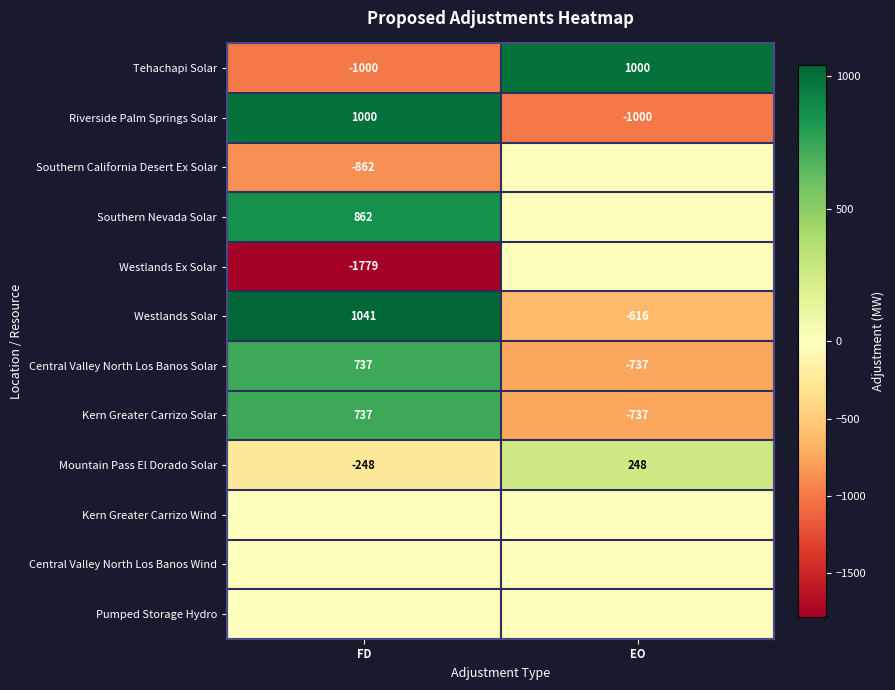

Which label corresponds to the smallest value in the chart?

FD